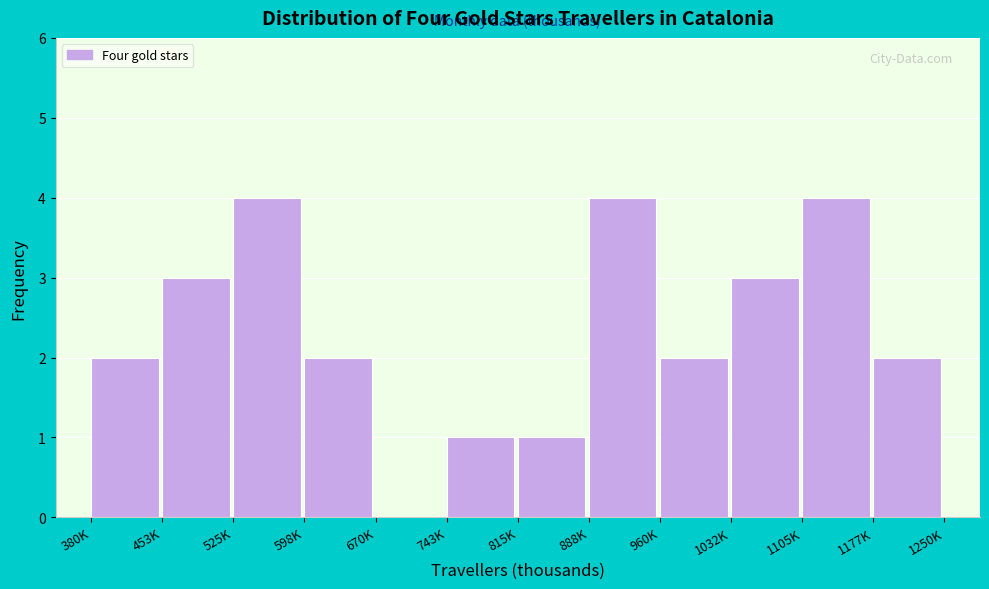

Reading left to right, transcribe all the data shown in this chart.

380K=2	453K=3	525K=4	598K=2	670K=0	743K=1	815K=1	888K=4	960K=2	1032K=3	1105K=4	1177K=2